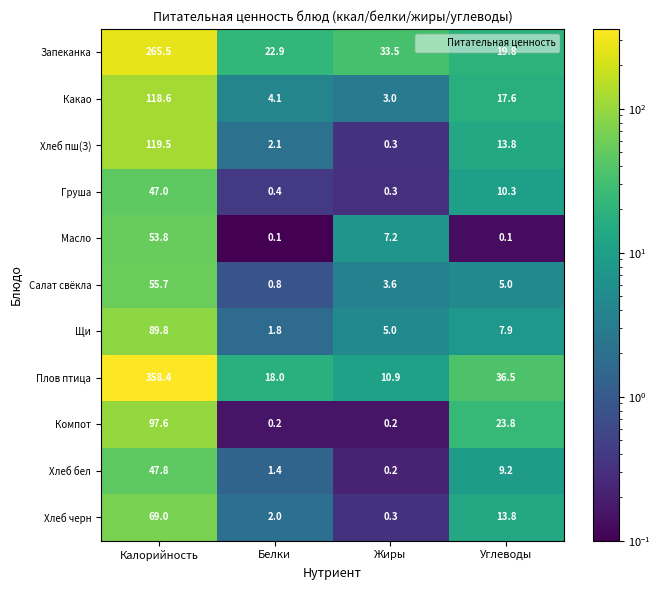

What is the total value across all series at Калорийность?

1322.7